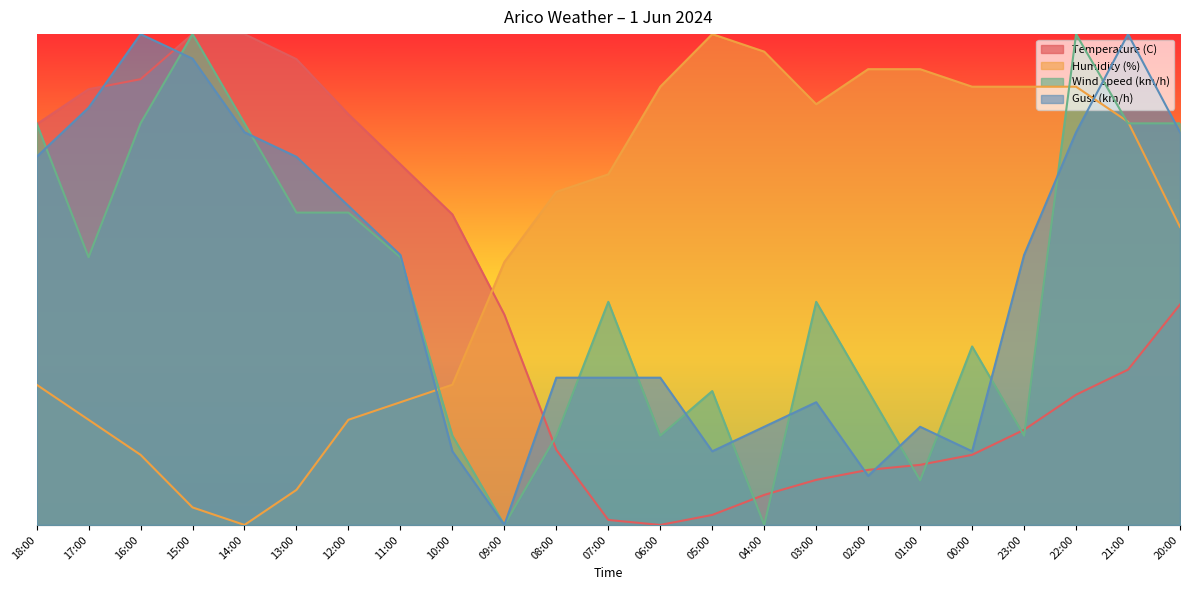

True or false: Temperature (C) has a value of 12.2 at 01:00.

True